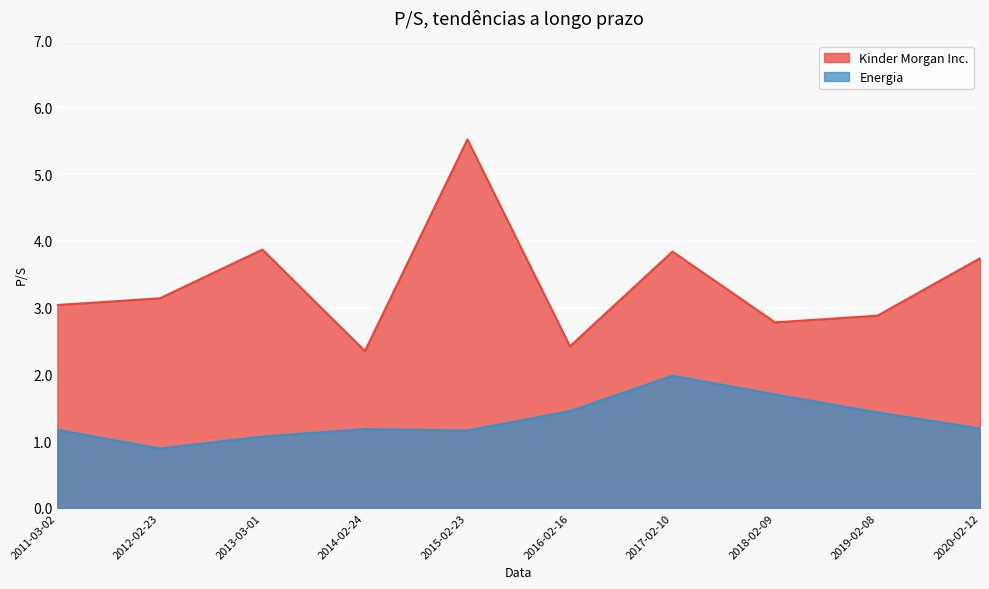

What is the value of the Kinder Morgan Inc. point at the 4th from the left?

2.4